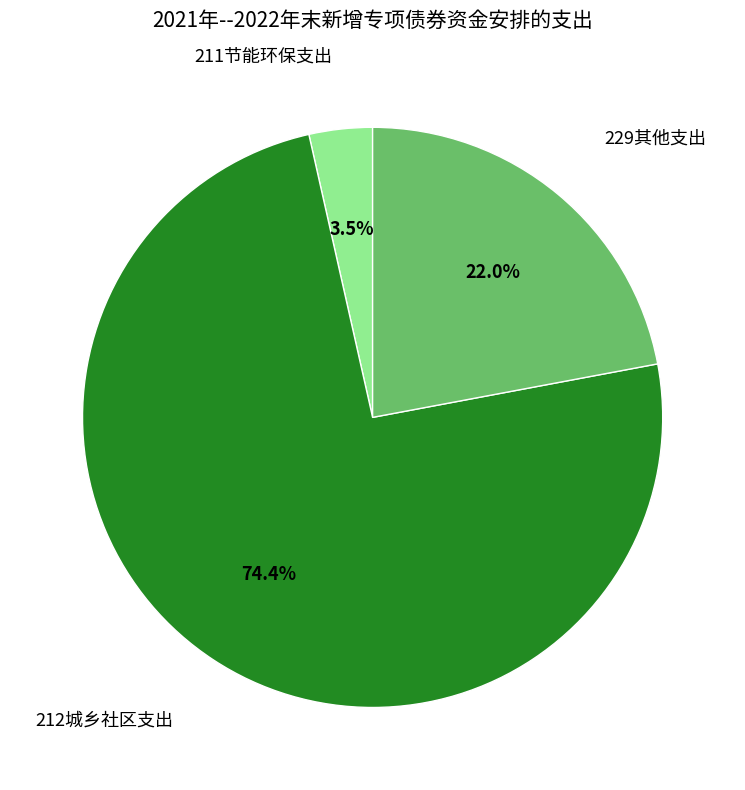

Is there any slice that represents more than half of the pie?

Yes